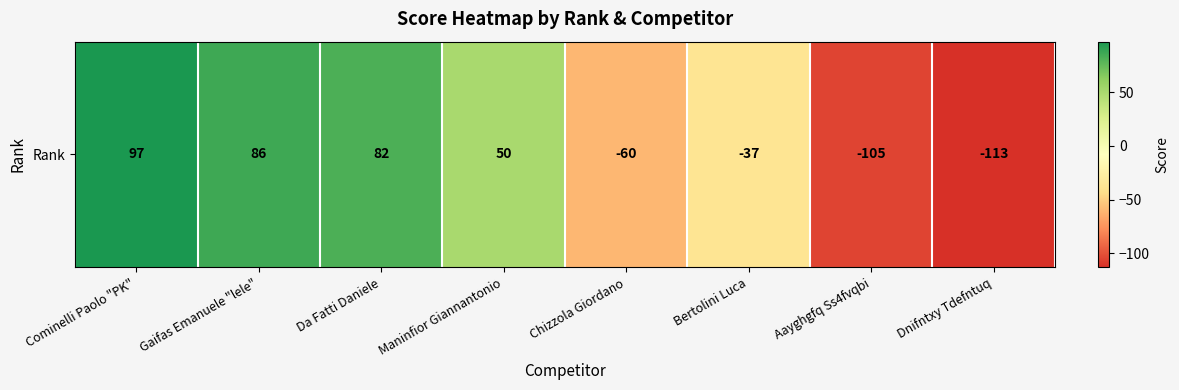

The chart shows a value of 42 at Da Fatti Daniele. True or false?

False